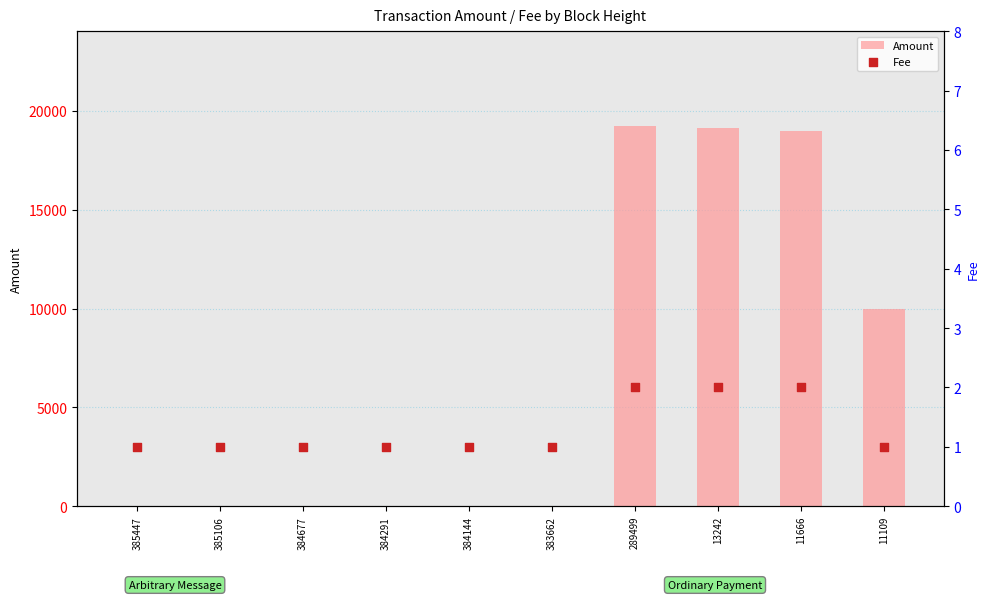

Is the value of Fee at 289499 greater than the value of Amount at 384291?

Yes